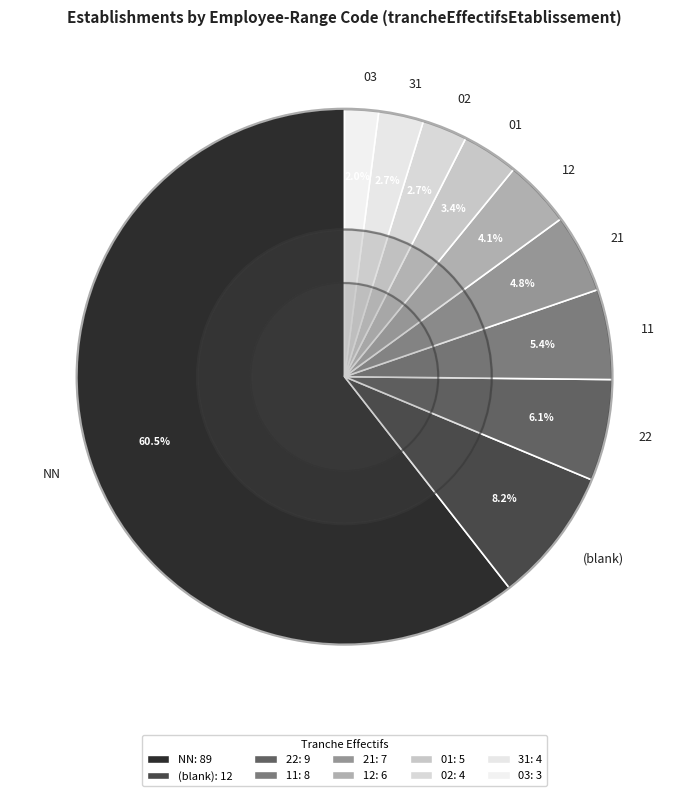

What is the largest slice in the pie chart?

NN